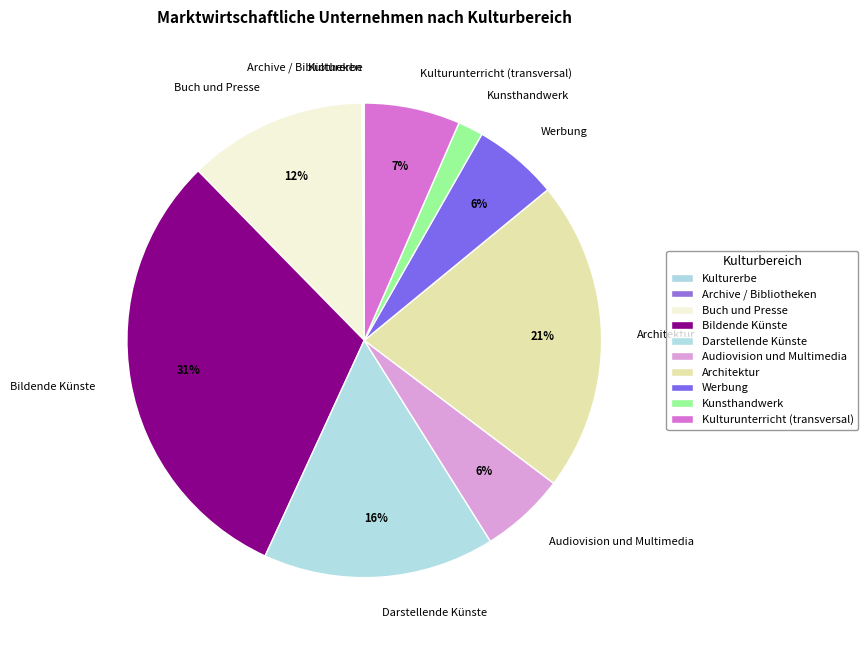

Does Darstellende Künste represent more than half of the total?

No